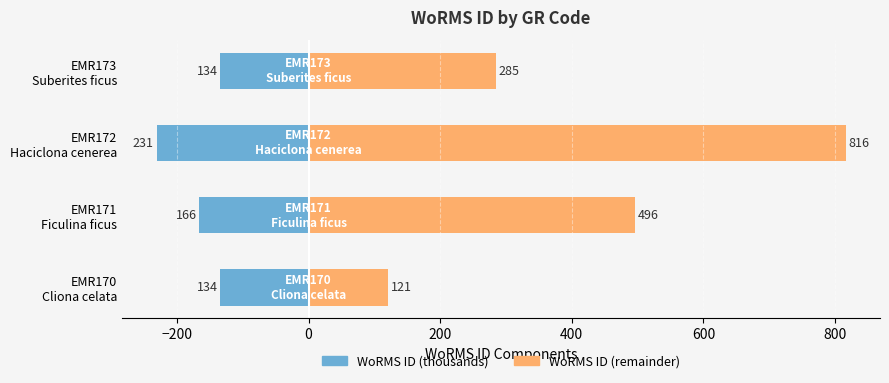

How many series are shown in this chart?

2